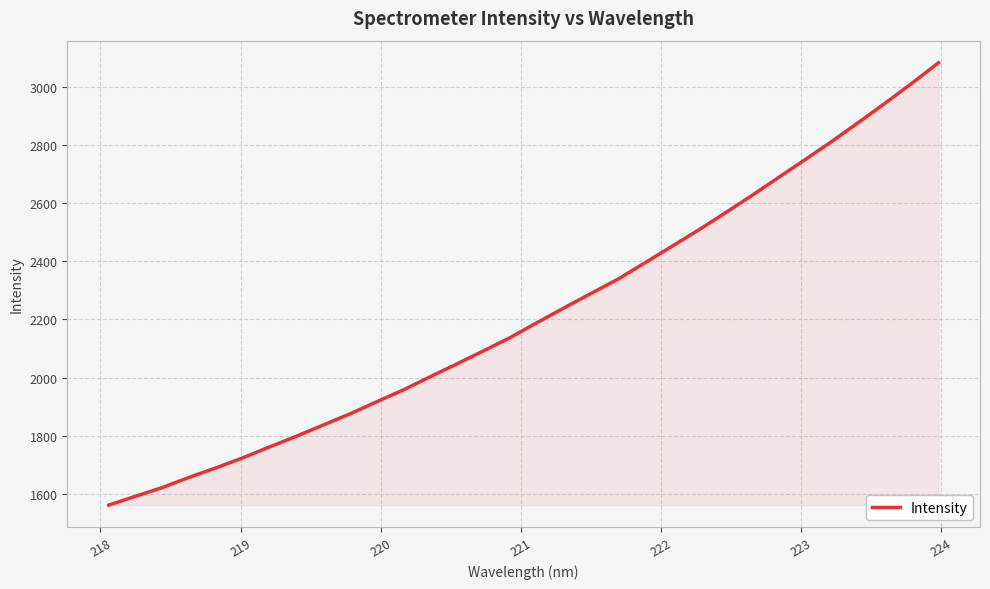

What is the minimum value shown in the chart?

1561.0